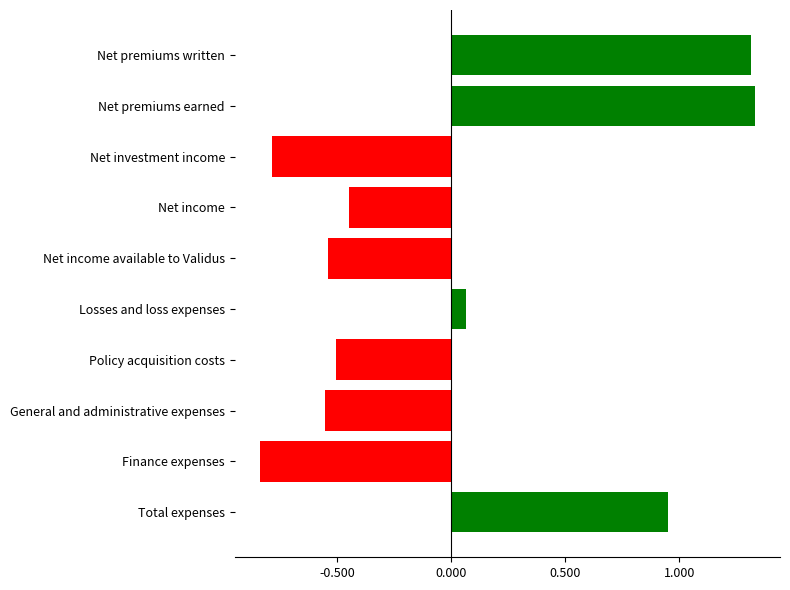

At which label is the value closest to 0?

Losses and loss expenses